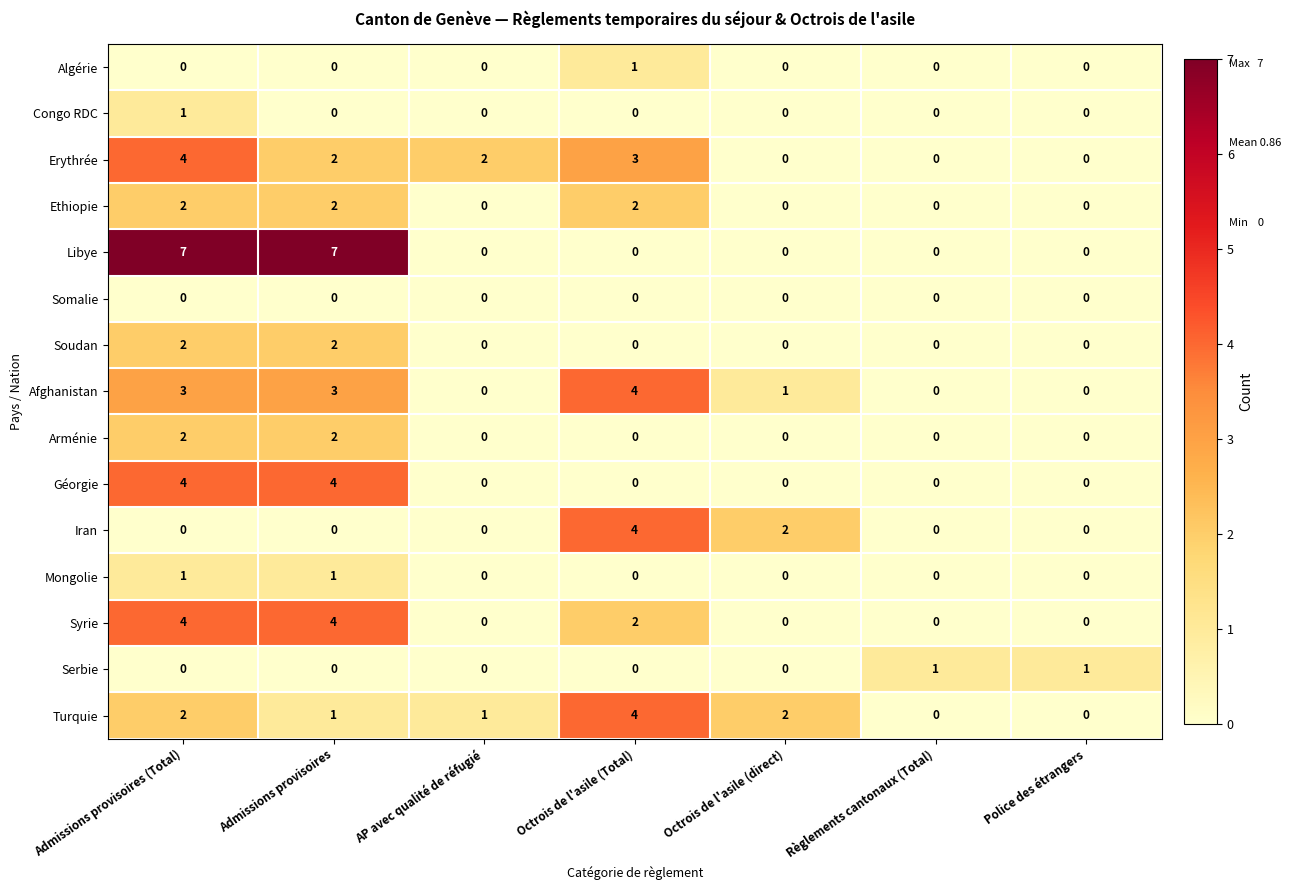

How many Soudan values are between 0 and 2?

7